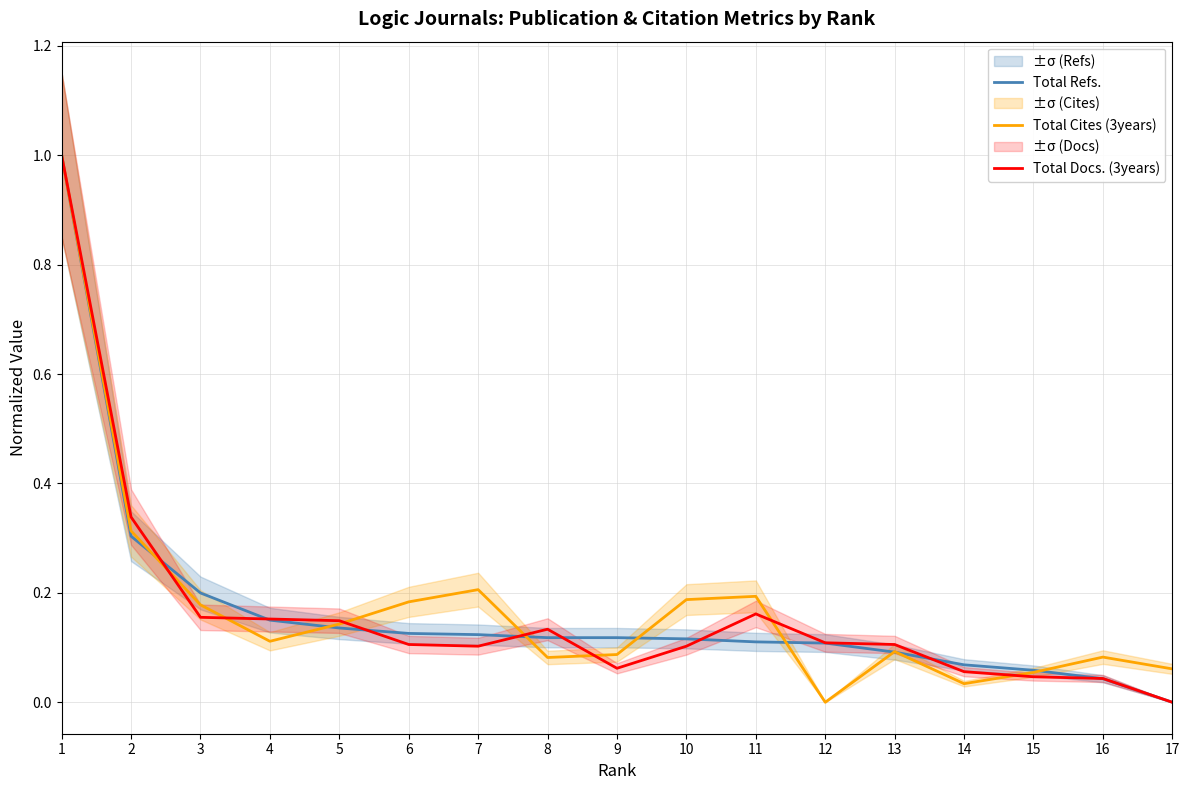

At which label does Total Cites (3years) reach its peak?

1